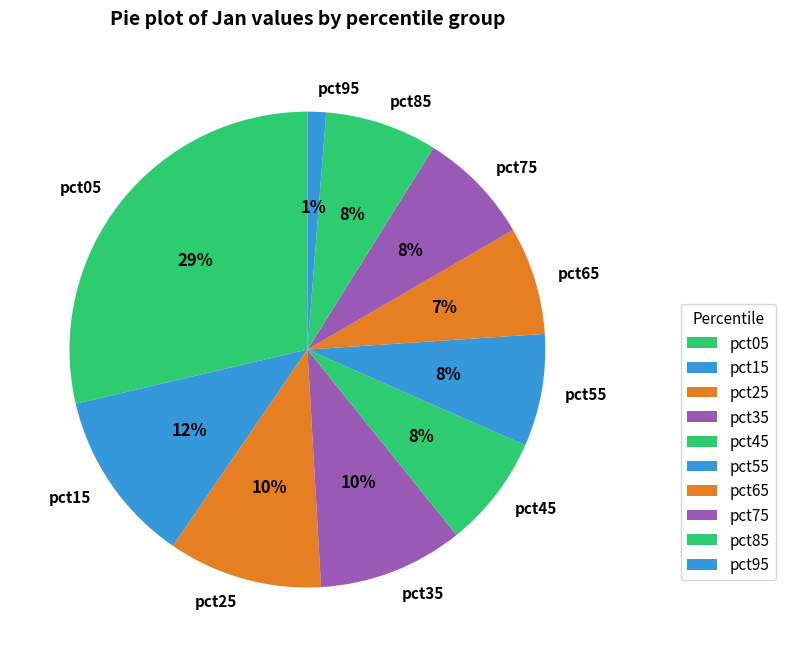

Do pct05 and pct55 together represent more than half of the pie?

No